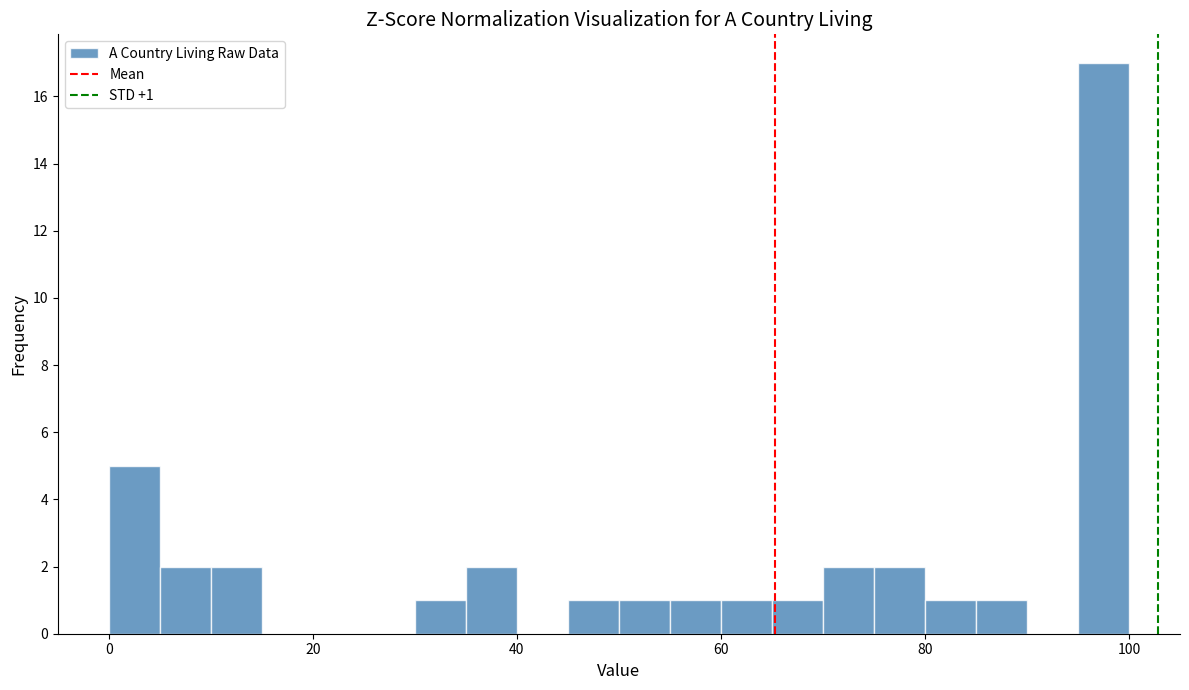

Read against the x-axis, roughly where is the centre of the tallest bar?

98